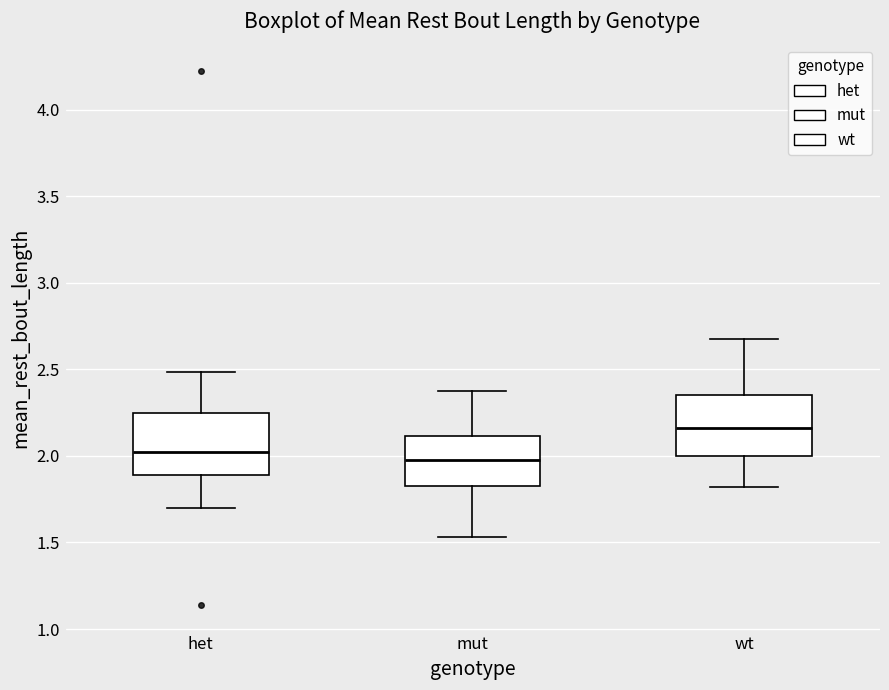

Which box has the highest median line?

wt